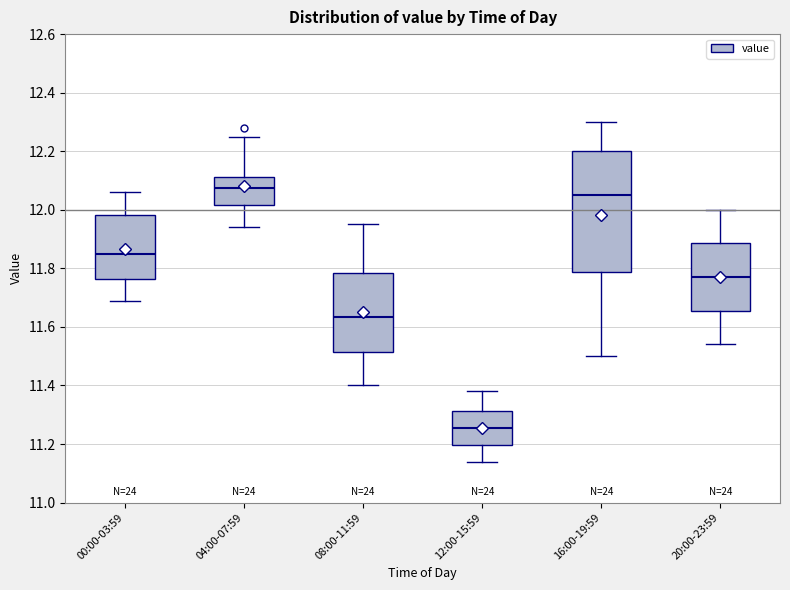

Which box's median line is the lowest?

12:00-15:59